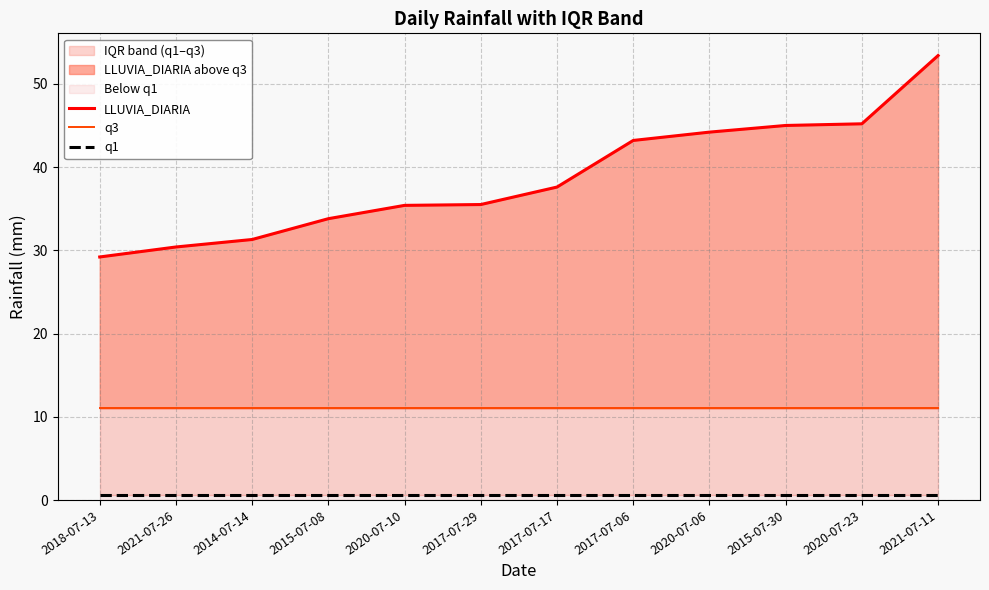

Reading right to left, extract all data points from this chart.

LLUVIA_DIARIA: 2021-07-11=53.4	2020-07-23=45.2	2015-07-30=45.0	2020-07-06=44.2	2017-07-06=43.2	2017-07-17=37.6	2017-07-29=35.5	2020-07-10=35.4	2015-07-08=33.8	2014-07-14=31.3	2021-07-26=30.4	2018-07-13=29.2
q3: 2021-07-11=11.0	2020-07-23=11.0	2015-07-30=11.0	2020-07-06=11.0	2017-07-06=11.0	2017-07-17=11.0	2017-07-29=11.0	2020-07-10=11.0	2015-07-08=11.0	2014-07-14=11.0	2021-07-26=11.0	2018-07-13=11.0
q1: 2021-07-11=0.6	2020-07-23=0.6	2015-07-30=0.6	2020-07-06=0.6	2017-07-06=0.6	2017-07-17=0.6	2017-07-29=0.6	2020-07-10=0.6	2015-07-08=0.6	2014-07-14=0.6	2021-07-26=0.6	2018-07-13=0.6